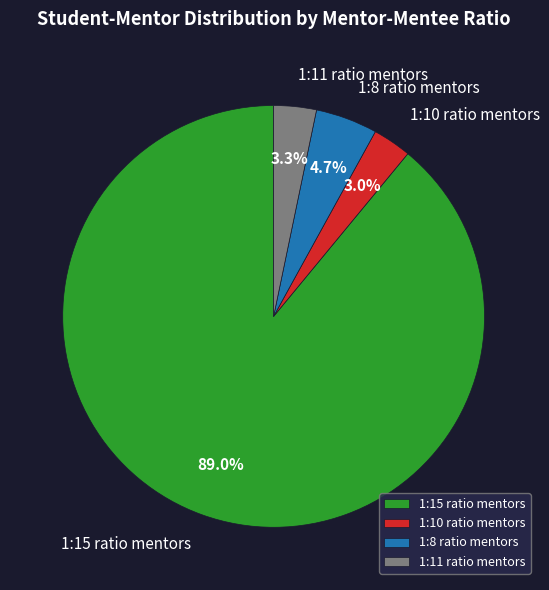

How many slices are in this pie chart?

4